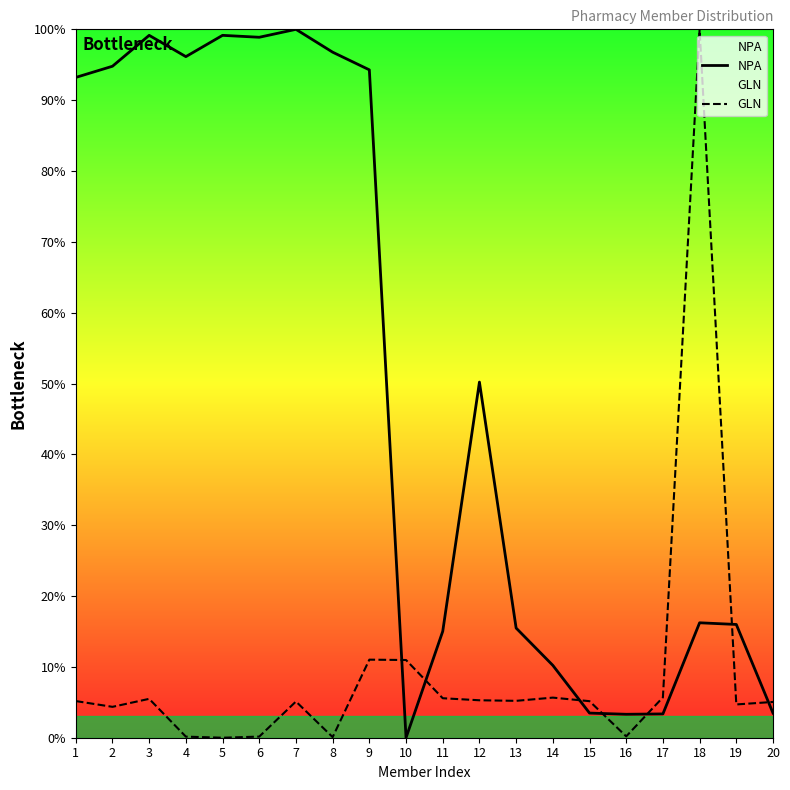

What is the average value of the GLN series?

9.3